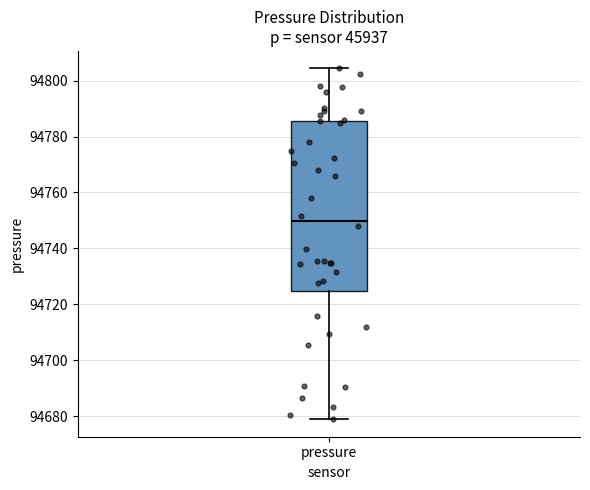

Read this box plot against the y-axis: the position of the median line, the range covered by the box, and the ends of both whiskers. The values are not printed on the chart, so give them approximately, as read against the axis.

median 94750, box 94724 to 94786, whiskers 94680 to 94804